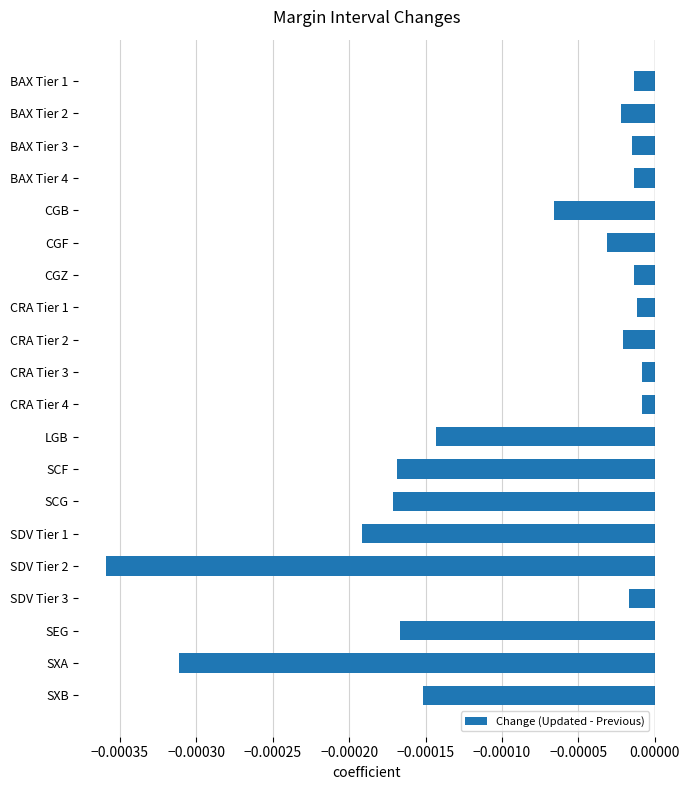

What position from the top is CGF?

6